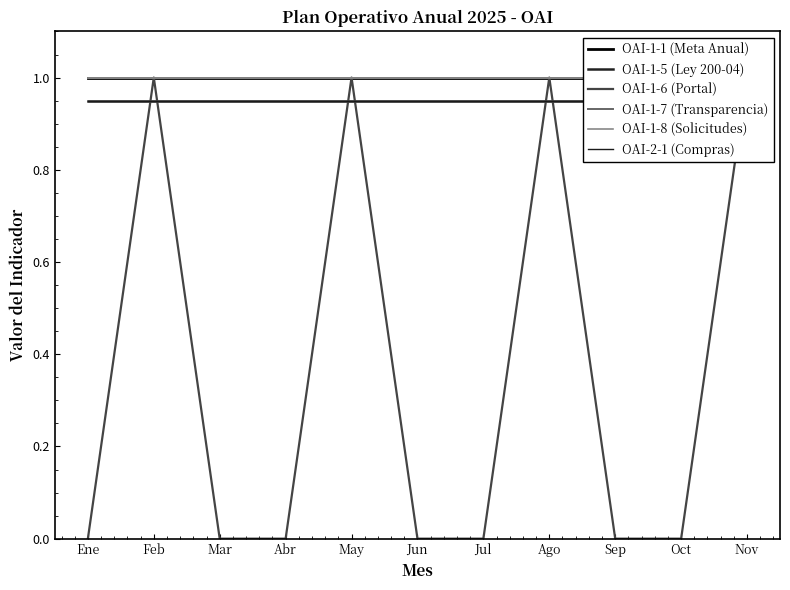

Where is OAI-1-1 (Meta Anual) nearest to the value 1?

Ene